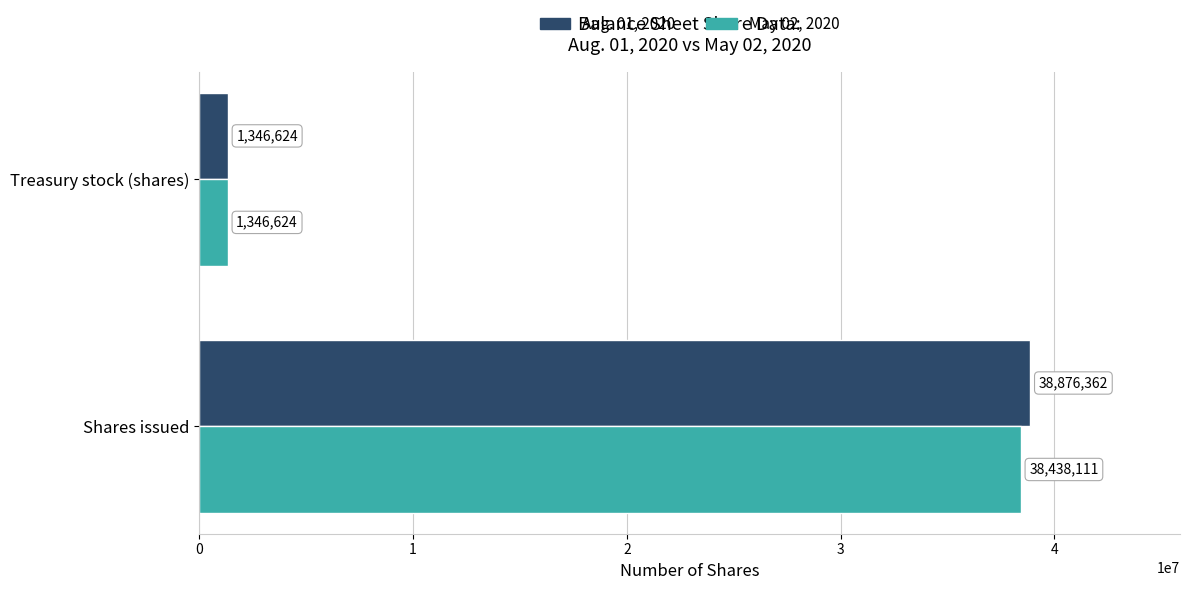

What is the average value of the Aug. 01, 2020 series?

20111493